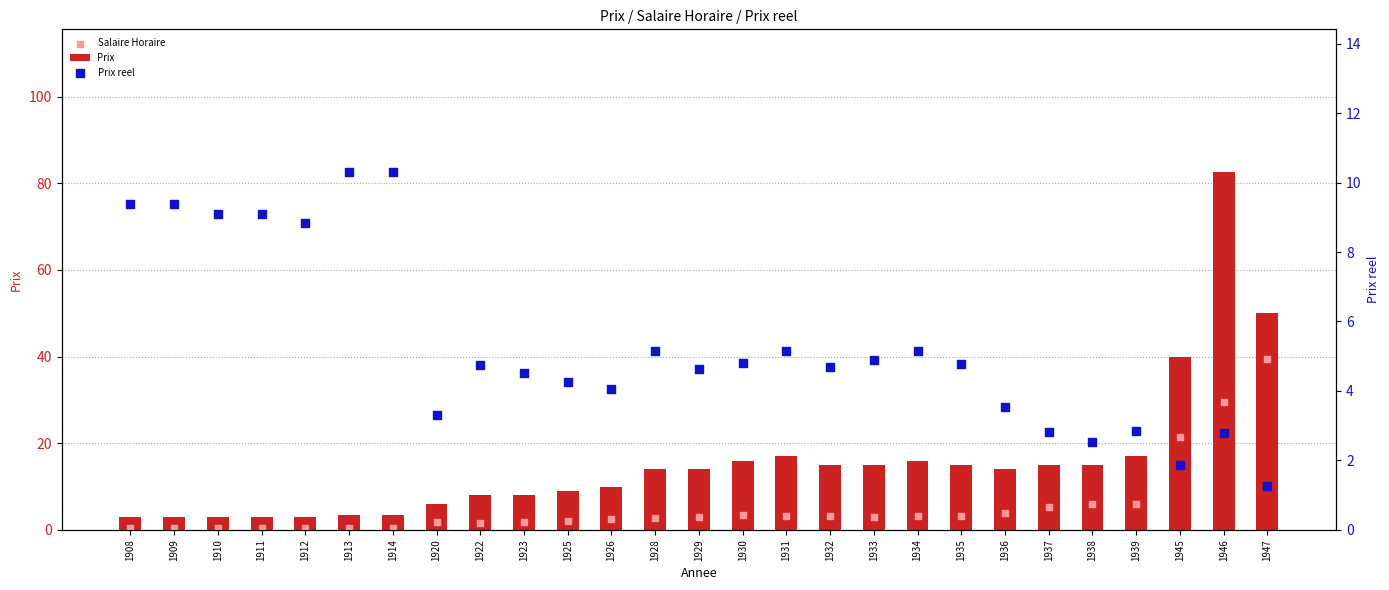

Which series has the largest Y range (max minus min)?

Prix